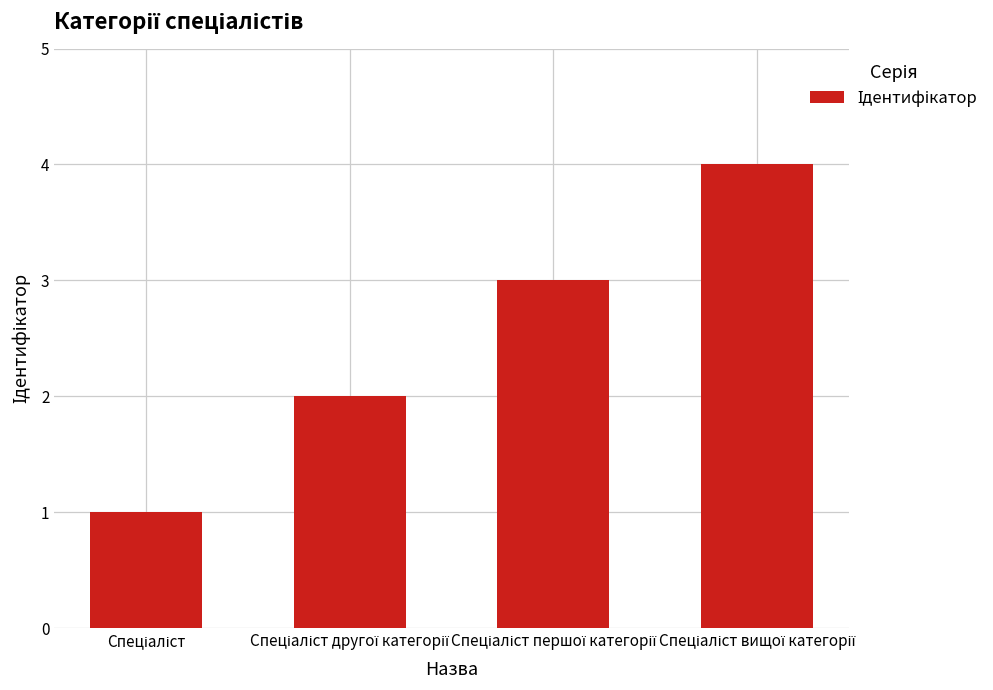

What is the maximum value shown in the chart?

4